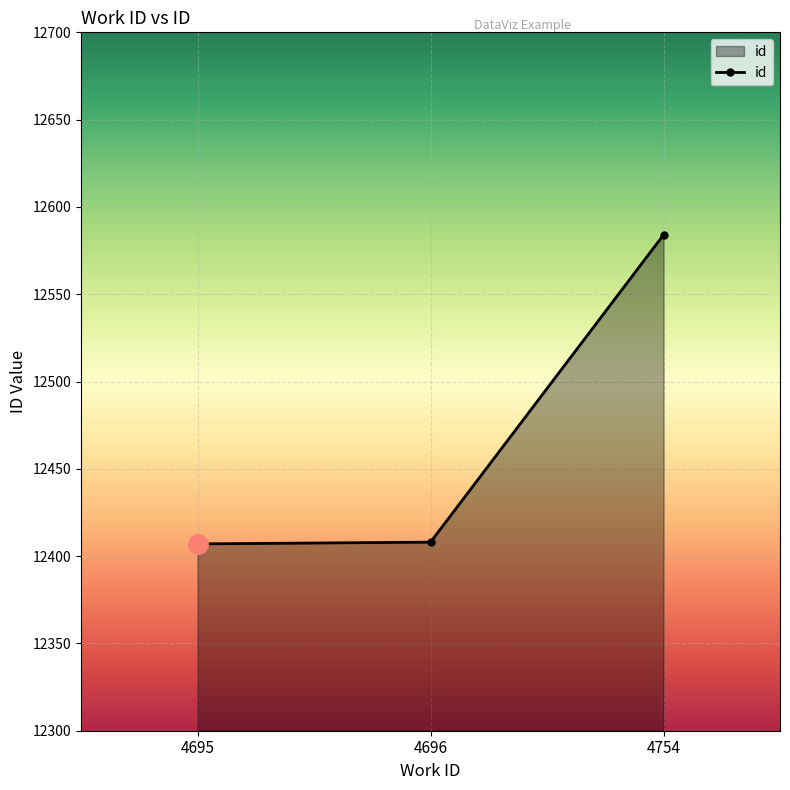

What is the difference between the second highest and minimum values?

1